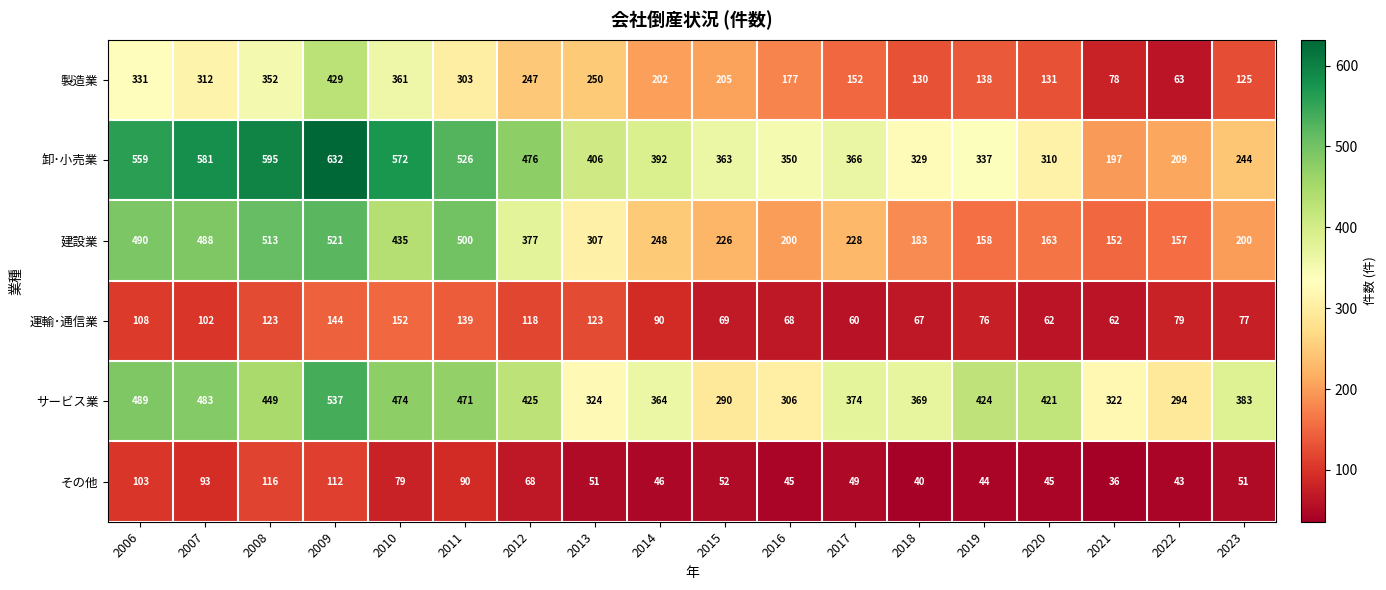

What is the difference between the maximum and minimum values in the 製造業 series?

366